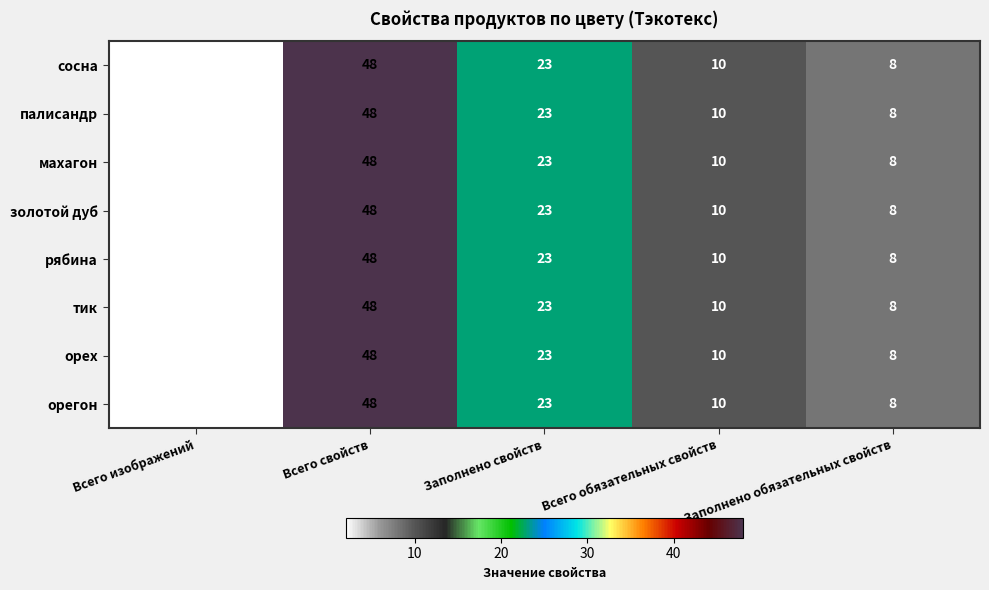

Is it true that палисандр equals 6 at Всего обязательных свойств?

False